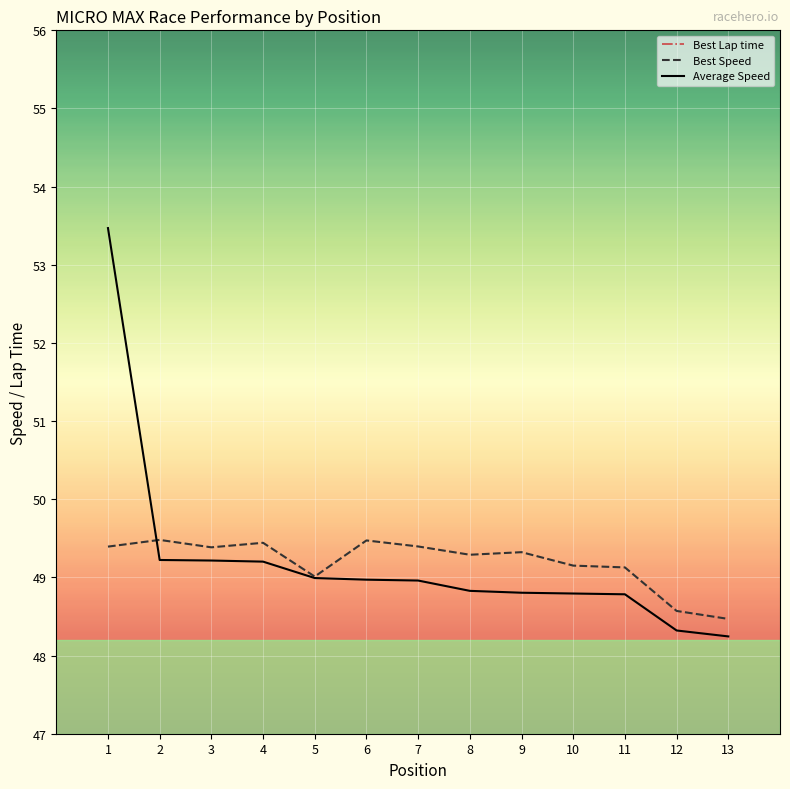

What is the total value across all series at 3?

171.5